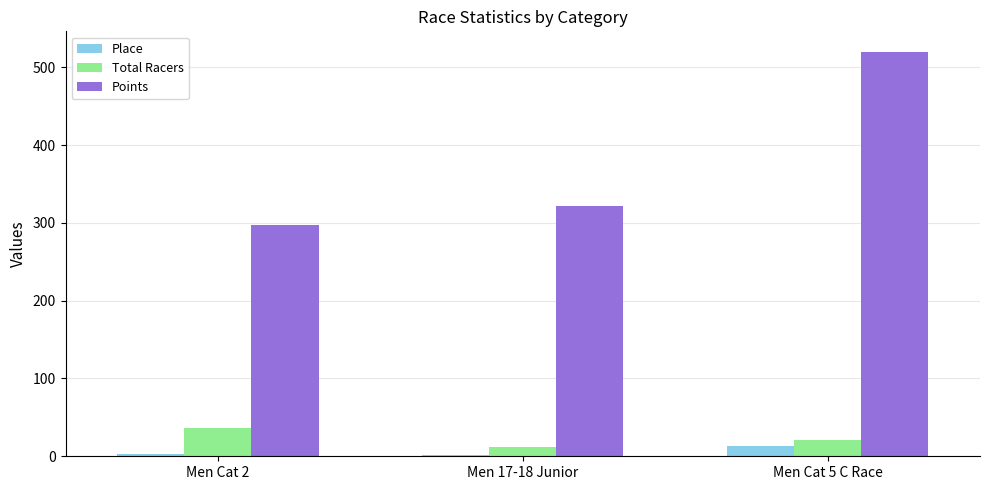

The value of Points at Men 17-18 Junior is 321.4. True or false?

True